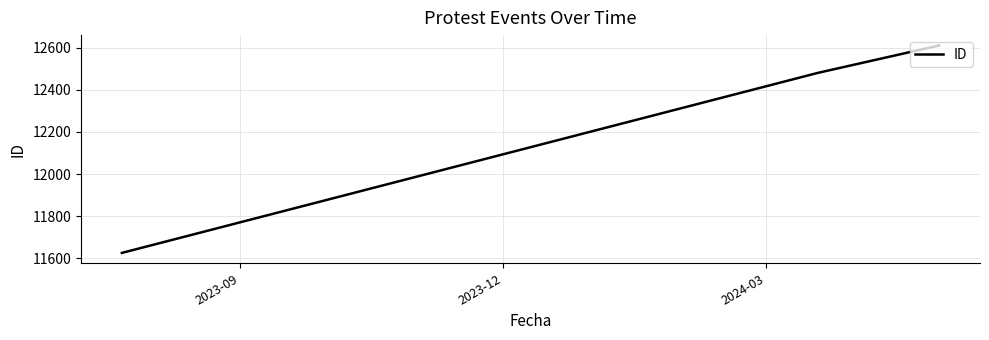

What is the difference between the maximum and minimum values?

984